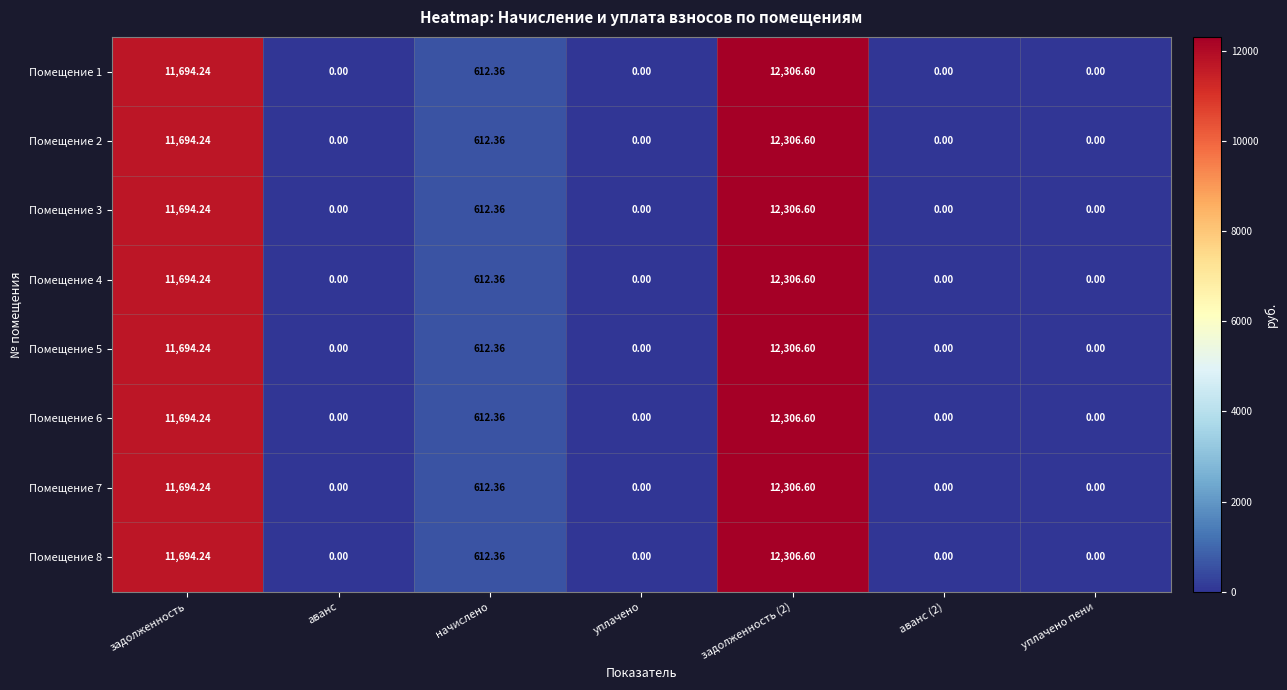

Is the value of Помещение 8 at задолженность (2) greater than the value of Помещение 1 at аванс?

Yes